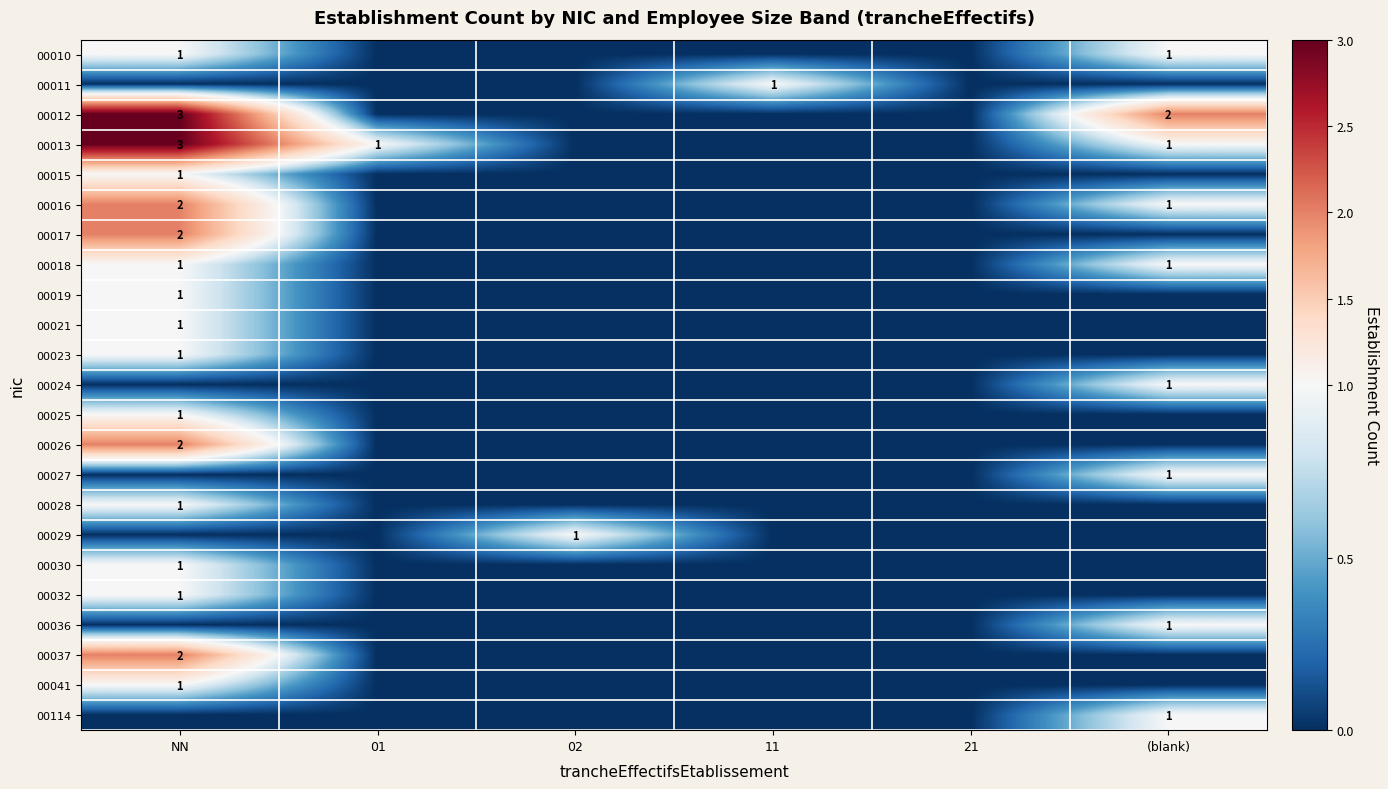

Which series has the widest spread of values?

00012